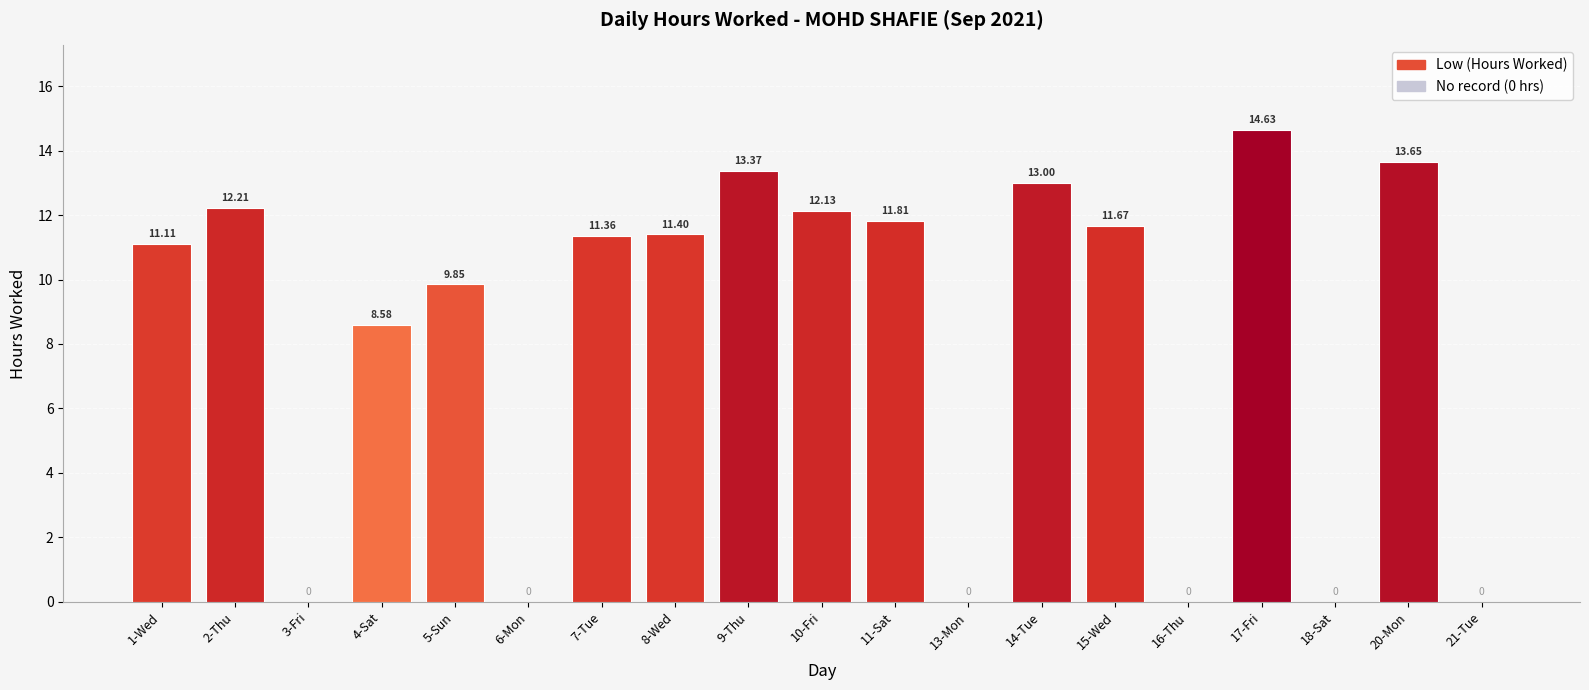

What is the sum of all values?

154.8